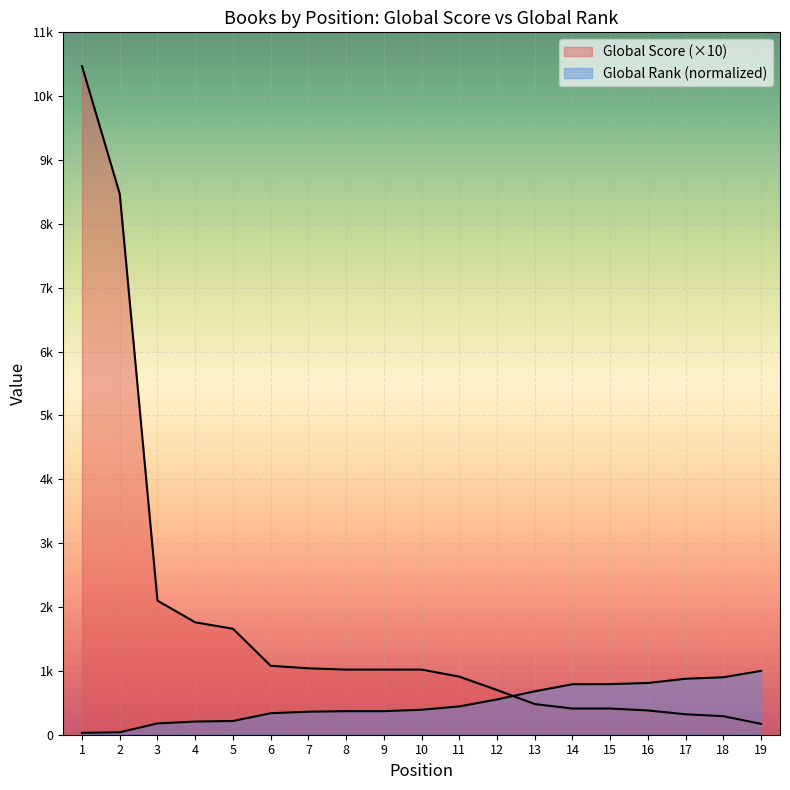

True or false: Global Score and Global Rank (scaled) intersect in this chart.

True